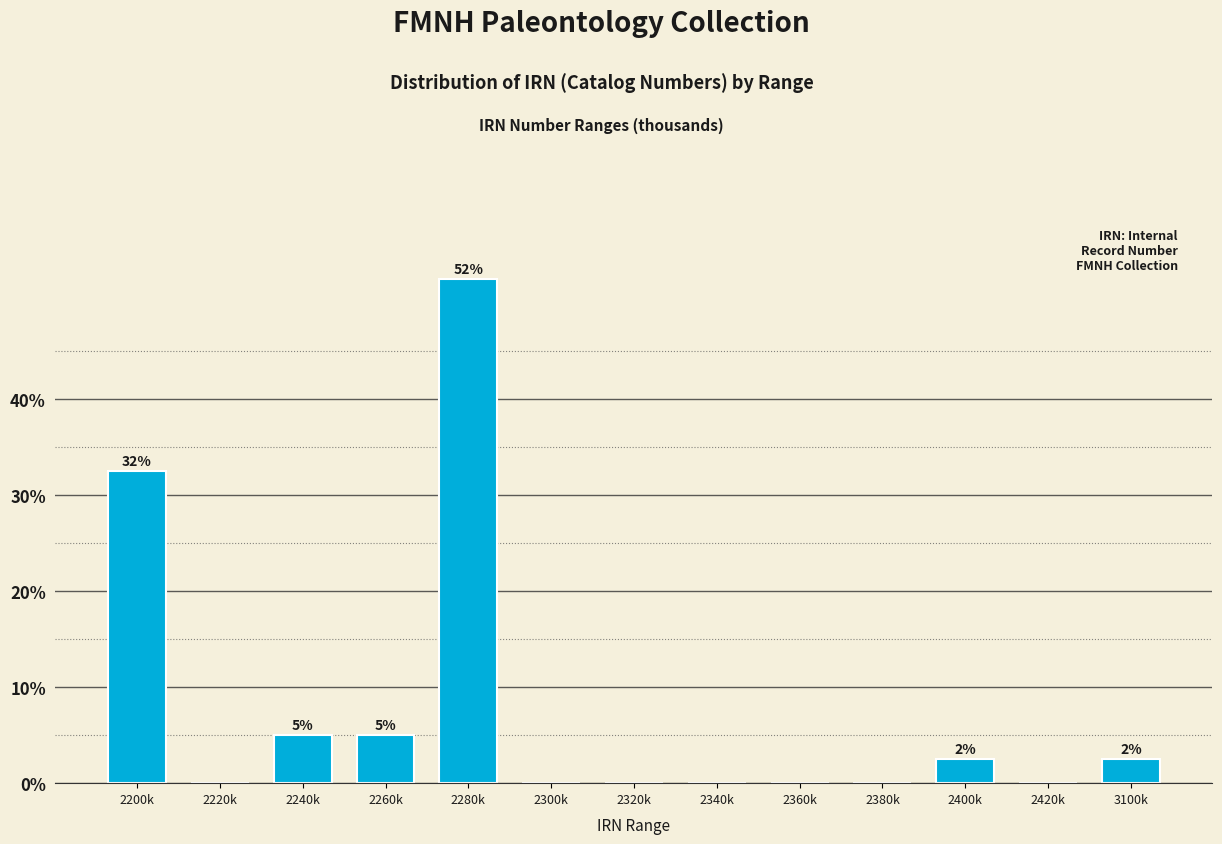

Reading right to left, extract all data points from this chart.

3100k=2.5	2420k=0.0	2400k=2.5	2380k=0.0	2360k=0.0	2340k=0.0	2320k=0.0	2300k=0.0	2280k=52.5	2260k=5.0	2240k=5.0	2220k=0.0	2200k=32.5